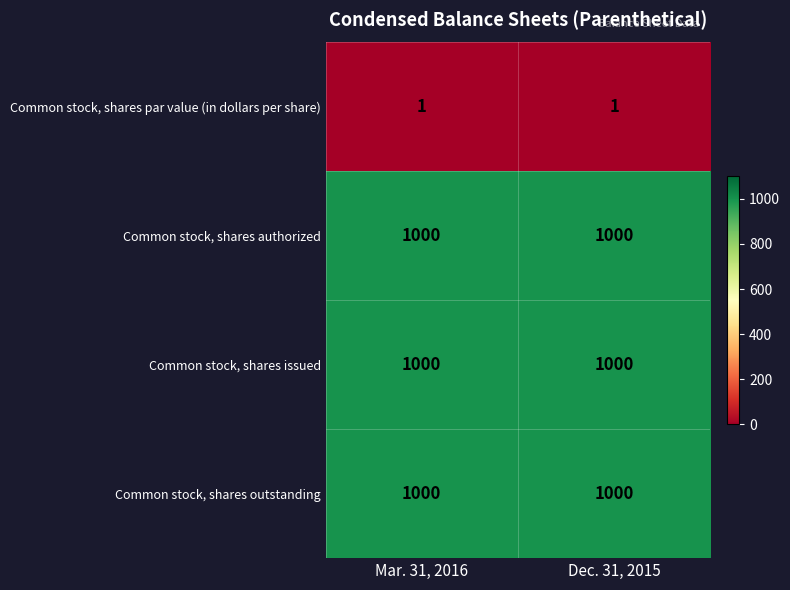

What is the approximate value of Common stock, shares outstanding at Mar. 31, 2016?

1000